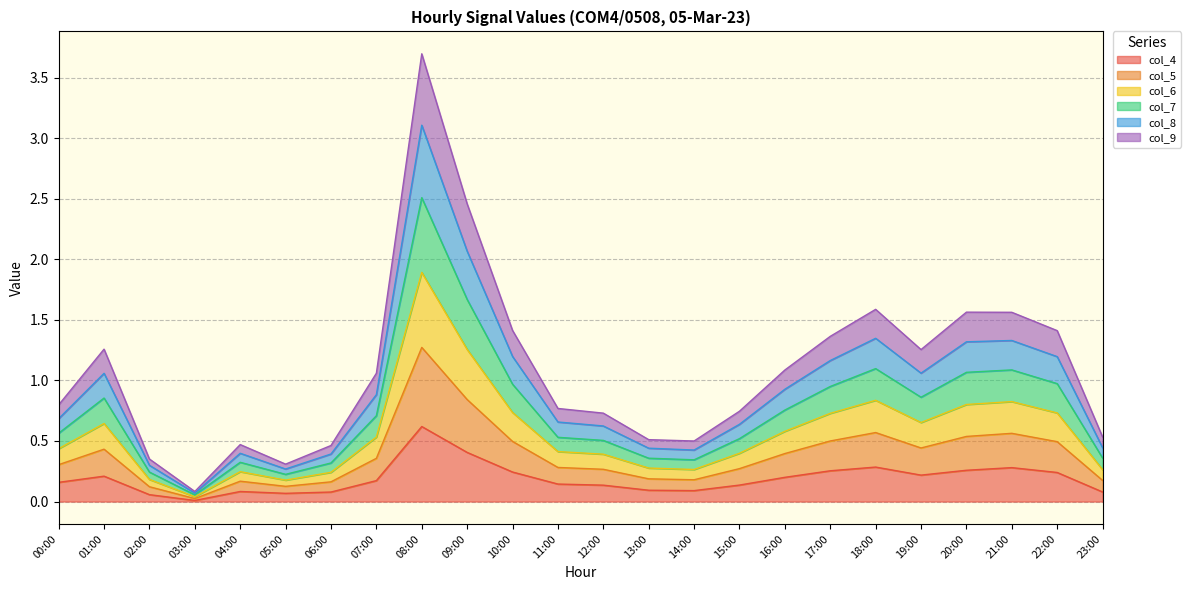

True or false: col_4 and col_6 intersect in this chart.

False